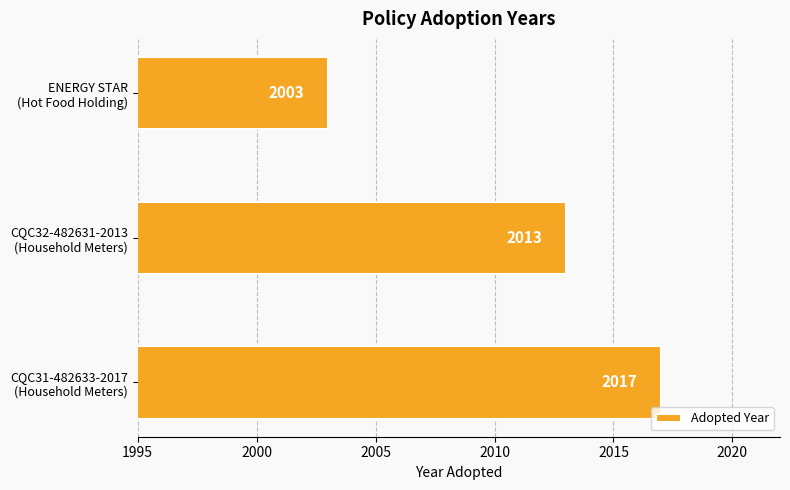

Are the bars horizontal?

Yes